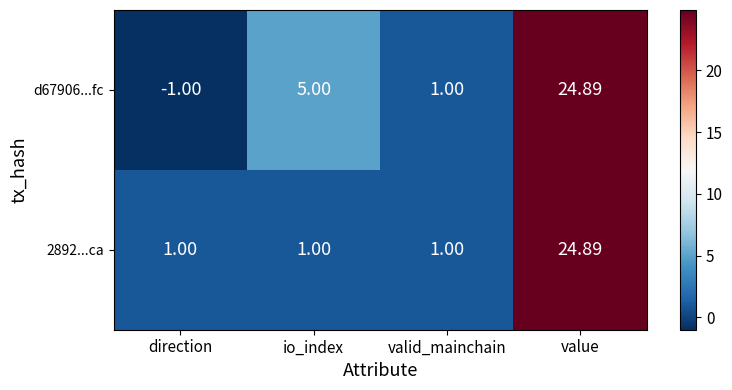

Which series has the largest range (max minus min)?

d67906...fc